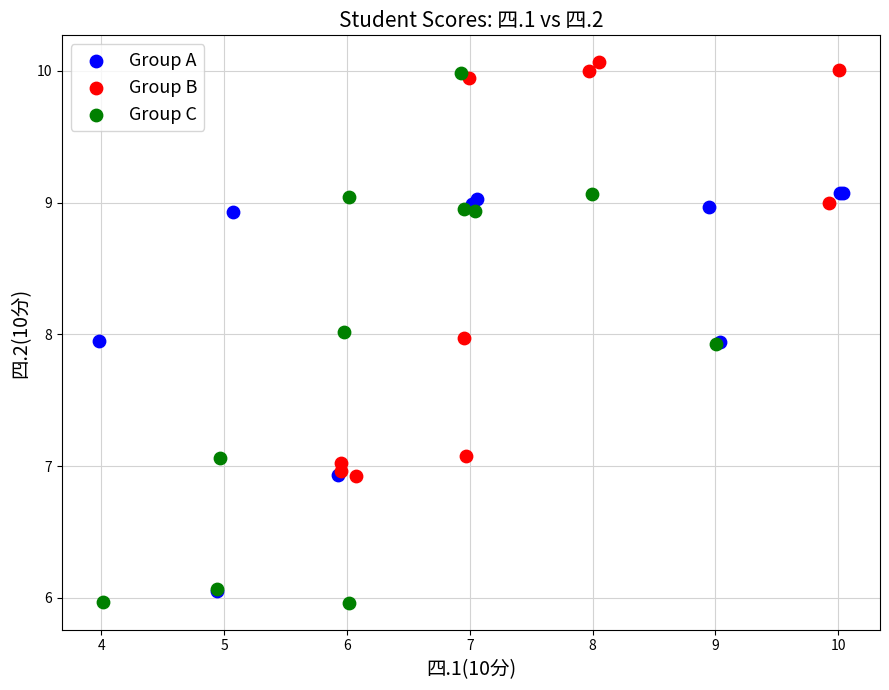

Which series has the widest spread of Y values?

Group C